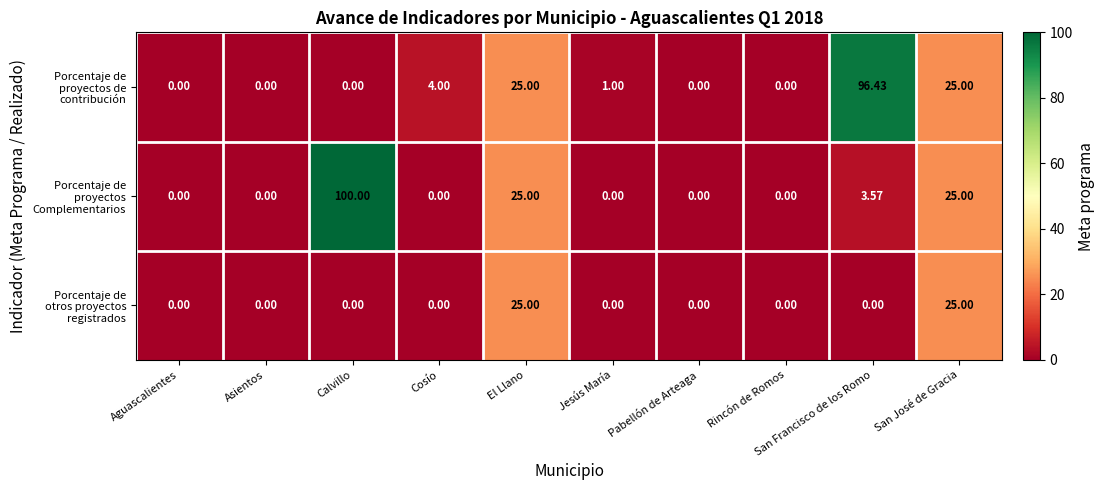

Which series has the largest total across all categories?

Porcentaje de proyectos Complementarios